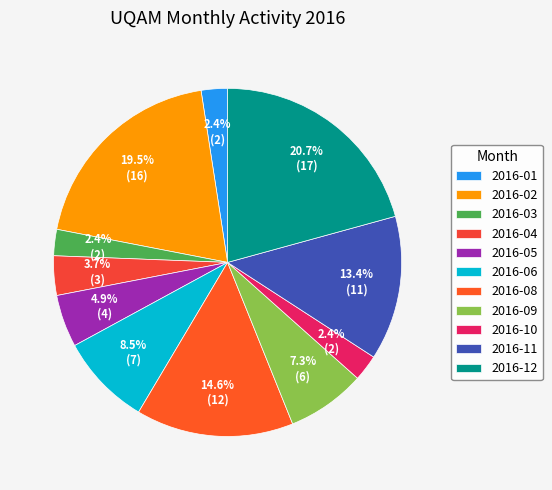

To the nearest percent, what is the average slice percentage?

9%